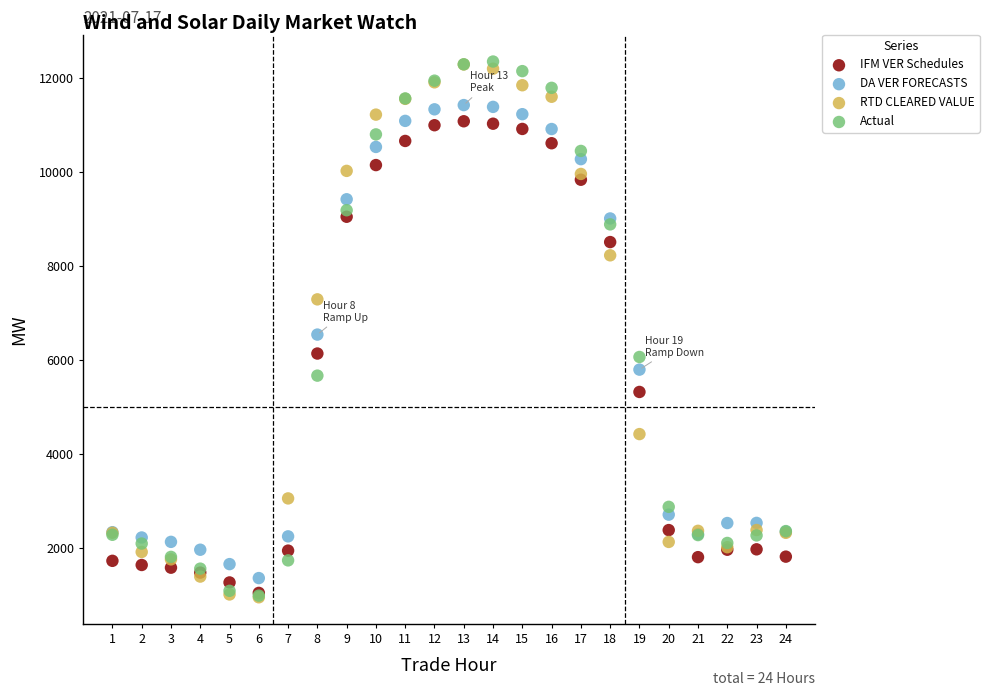

In the Actual series, what Y value is closest to 6670?

6066.0